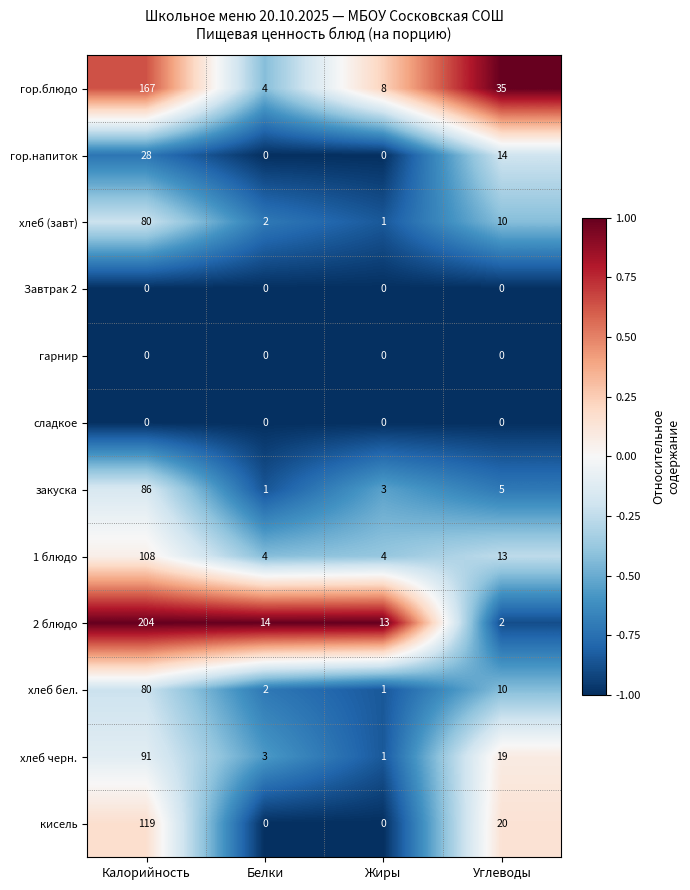

The value of гор.блюдо at Жиры is 12. True or false?

False